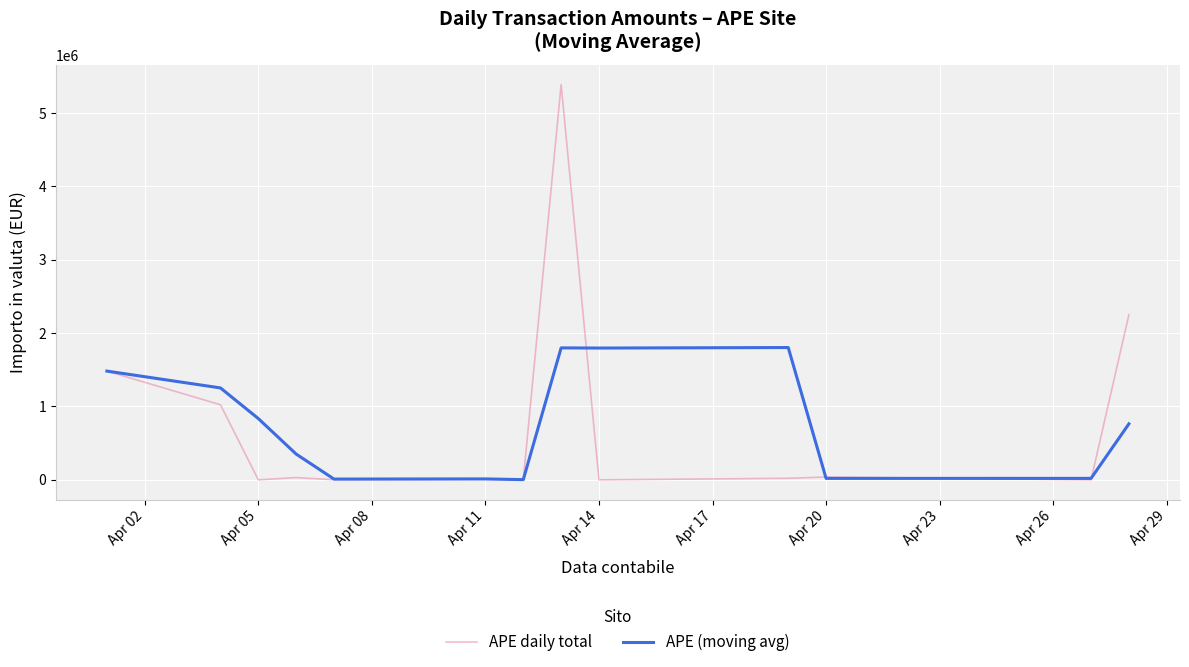

List the series in order of their peak value, highest first.

APE daily total, APE (moving avg)